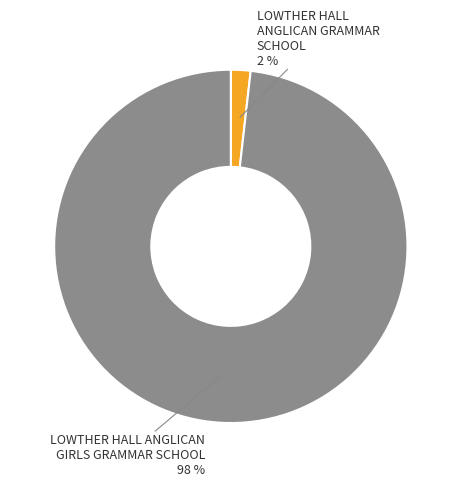

Combined, do LOWTHER HALL ANGLICAN GRAMMAR SCHOOL and LOWTHER HALL ANGLICAN GIRLS GRAMMAR SCHOOL account for over 50%?

Yes